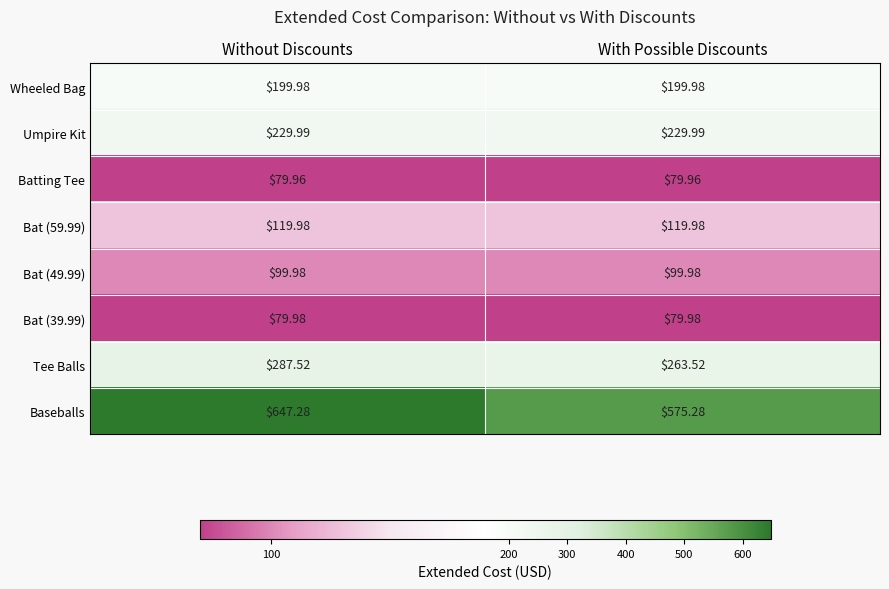

Where does the Baseballs series first go above 647?

Without Discounts